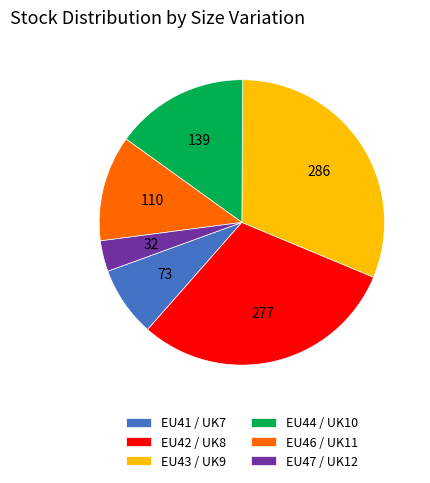

Which category has the biggest portion of the pie?

EU43 / UK9